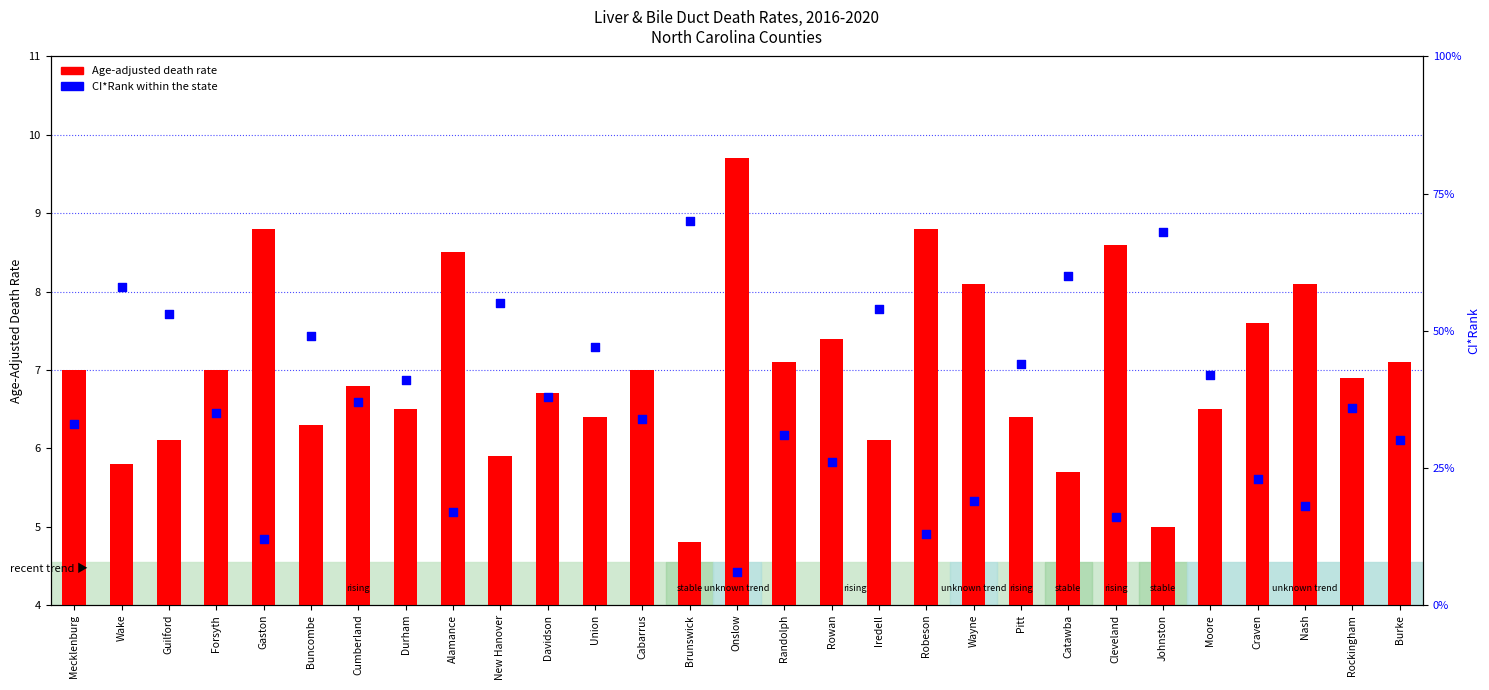

Which series reaches the maximum Y coordinate?

CI*Rank